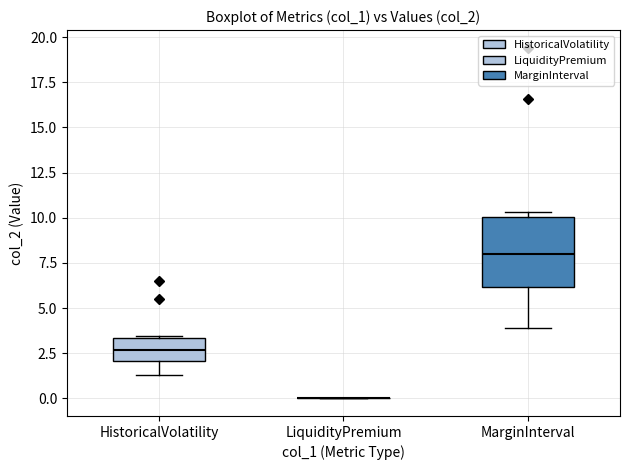

Reading left to right, read every box against the y-axis: the position of its median line, the range the box covers, and the ends of its whiskers. The values are not printed on the chart, so give them approximately, as read against the axis.

HistoricalVolatility: median 2.5, box 2.0 to 3.5, whiskers 1.5 to 3.5
LiquidityPremium: box collapsed to a line at 0.0, whiskers 0.0 to 0.0
MarginInterval: median 8.0, box 6.0 to 10.0, whiskers 4.0 to 10.5